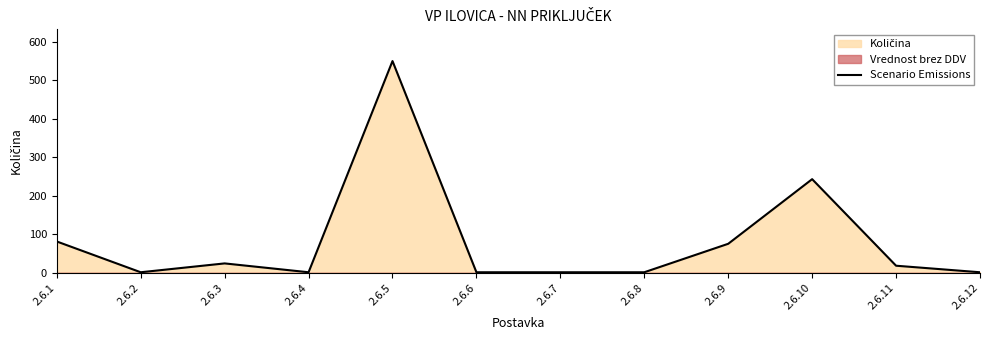

What is the minimum value shown in the chart?

1